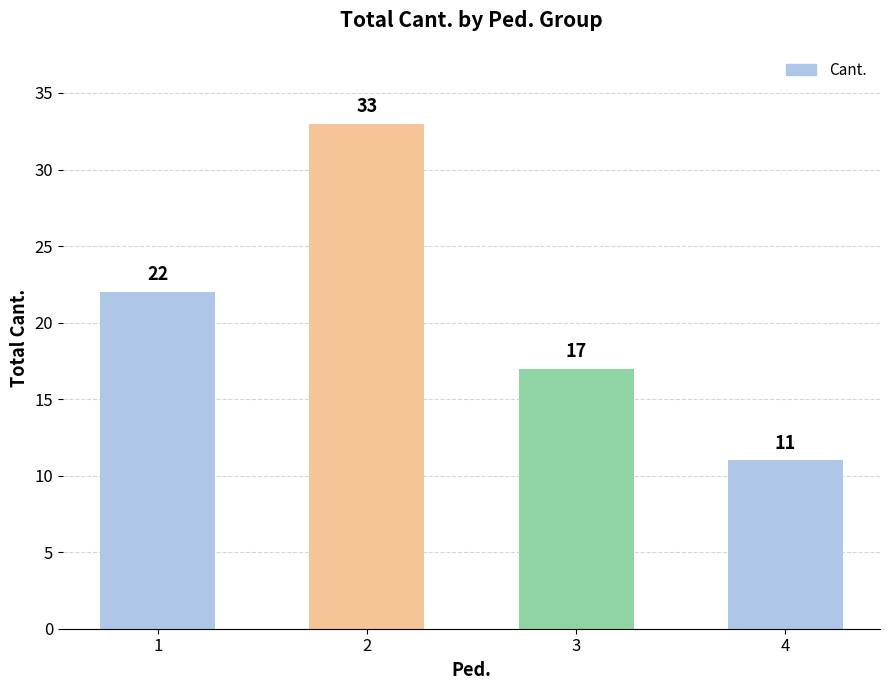

What is the sum of all values?

83